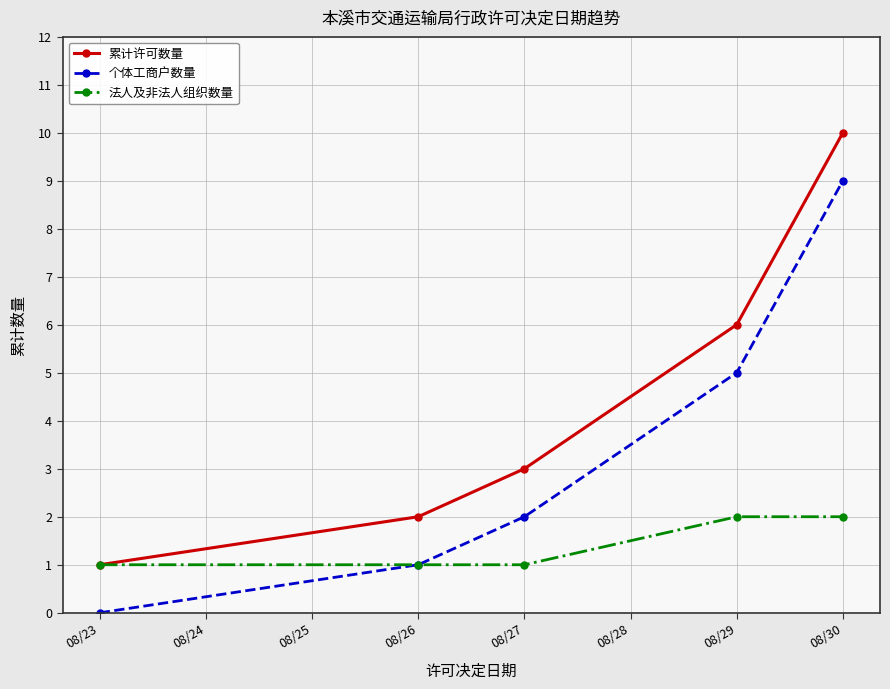

True or false: 累计许可数量 and 个体工商户数量 intersect in this chart.

False